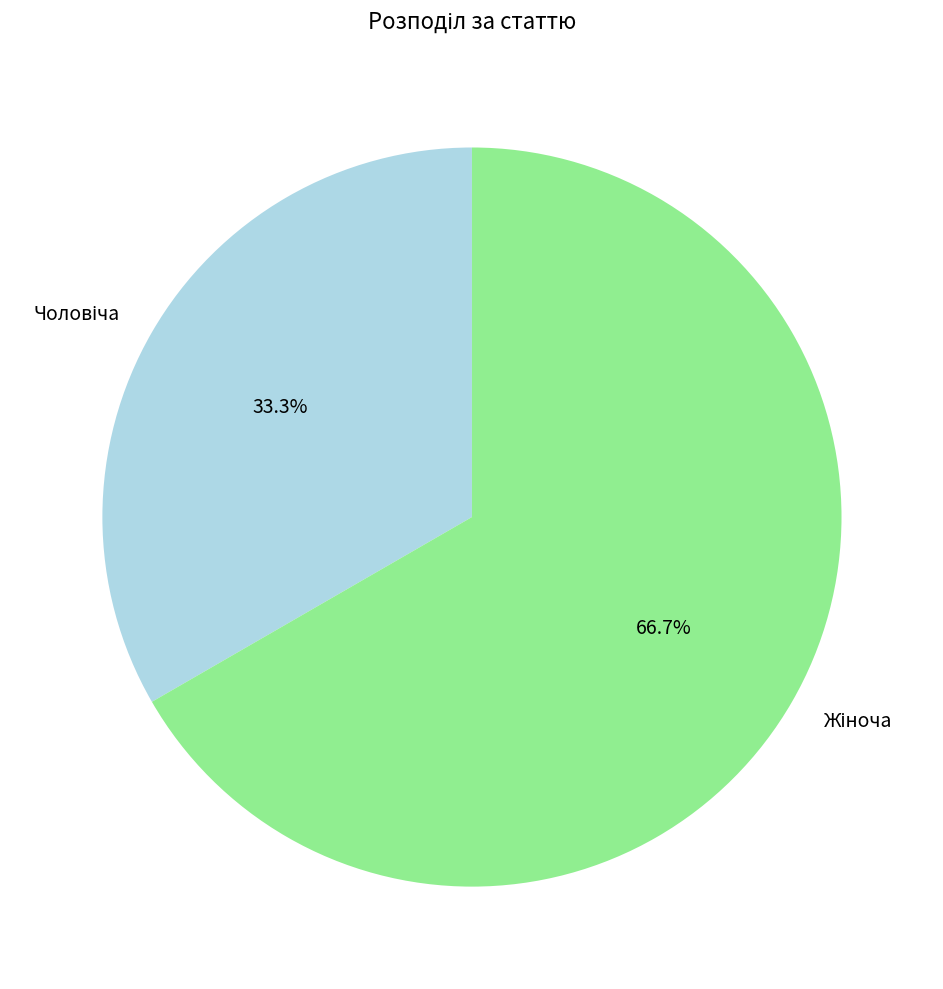

Is there any slice that represents more than half of the pie?

Yes